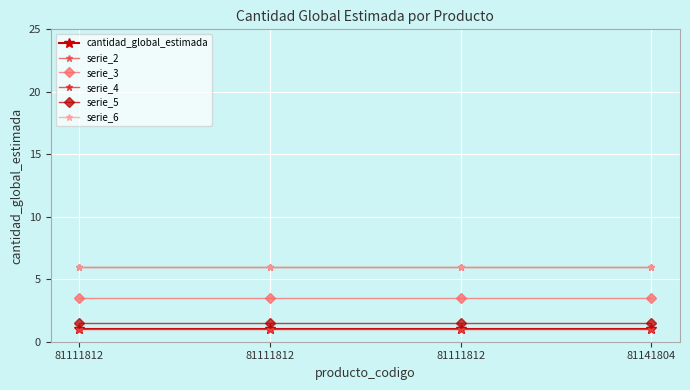

Reading left to right, extract all data points from this chart.

cantidad_global_estimada: 81111812=1.0	81111812=1.0	81111812=1.0	81141804=1.0
serie_2: 81111812=1.0	81111812=1.0	81111812=1.0	81141804=1.0
serie_3: 81111812=3.5	81111812=3.5	81111812=3.5	81141804=3.5
serie_4: 81111812=6.0	81111812=6.0	81111812=6.0	81141804=6.0
serie_5: 81111812=1.5	81111812=1.5	81111812=1.5	81141804=1.5
serie_6: 81111812=6.0	81111812=6.0	81111812=6.0	81141804=6.0